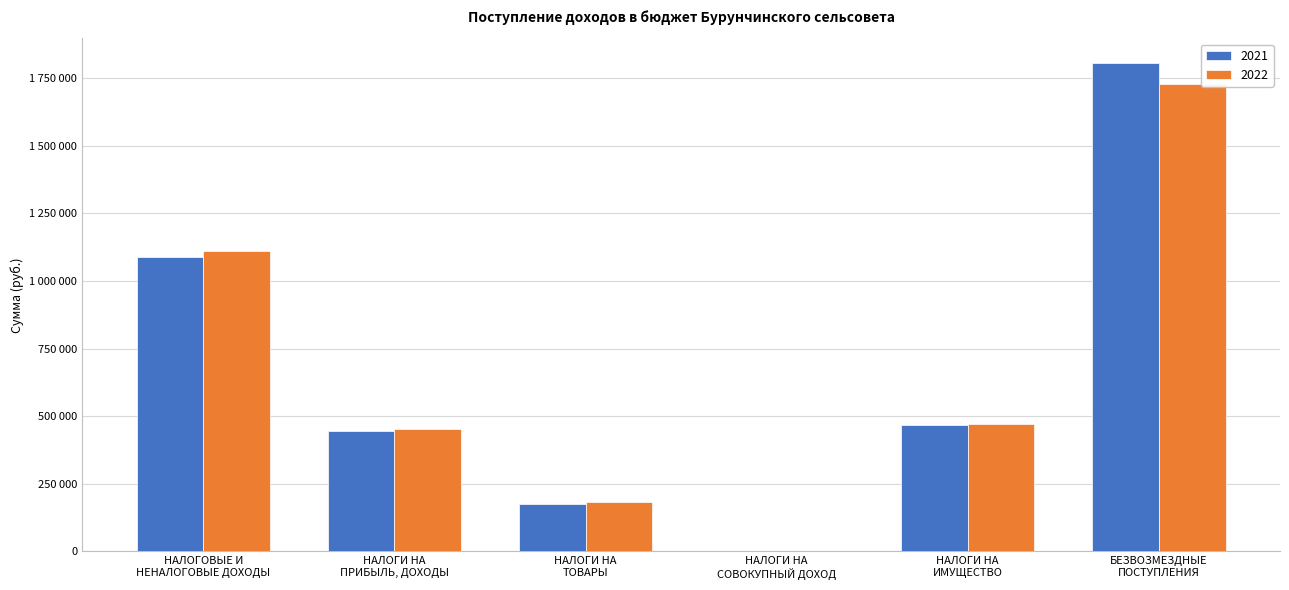

Reading left to right, list all the values displayed in this chart.

2021: 1089000	444000	177000	0	468000	1806630
2022: 1110000	454000	184000	0	472000	1727150